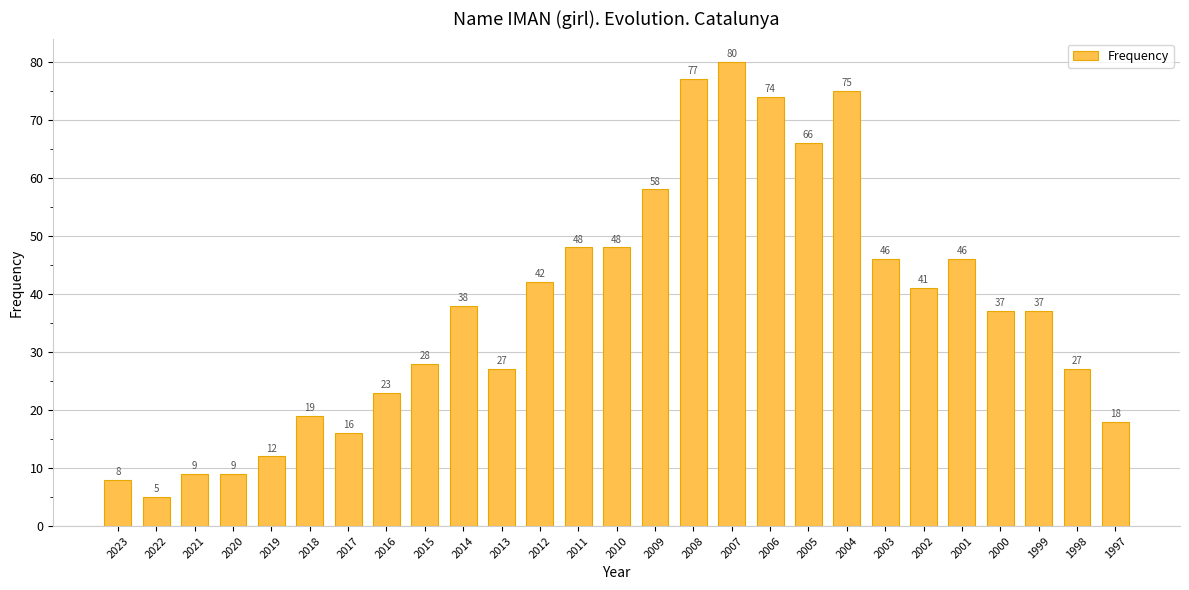

The value at 2016 is 30. True or false?

False